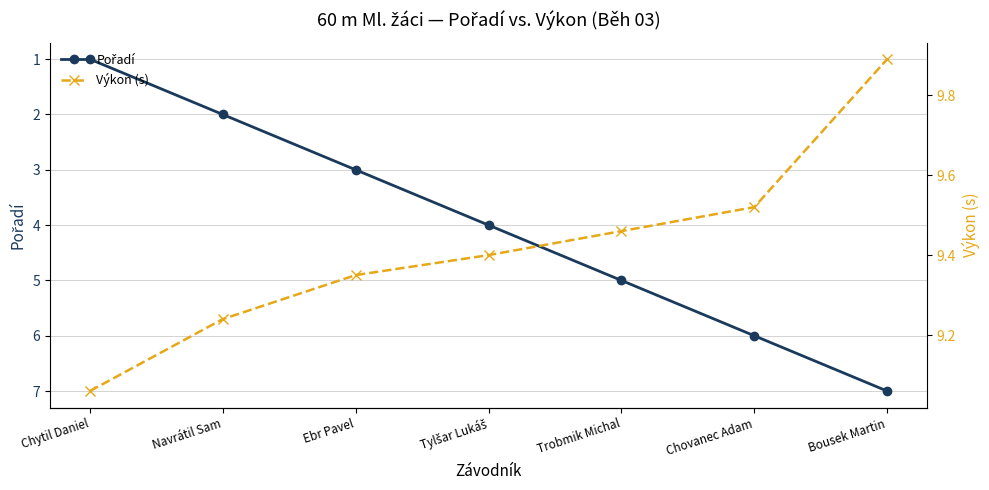

What are all the series names shown in the legend?

Pořadí, Výkon (s)